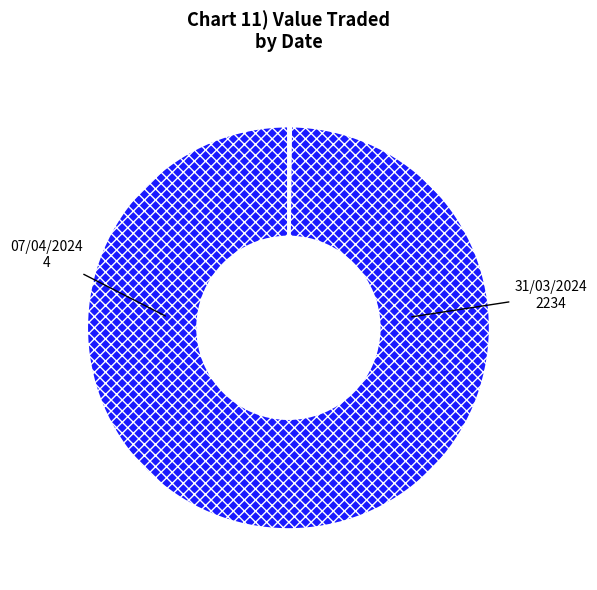

To the nearest percent, what percentage of the pie is 31/03/2024?

100%